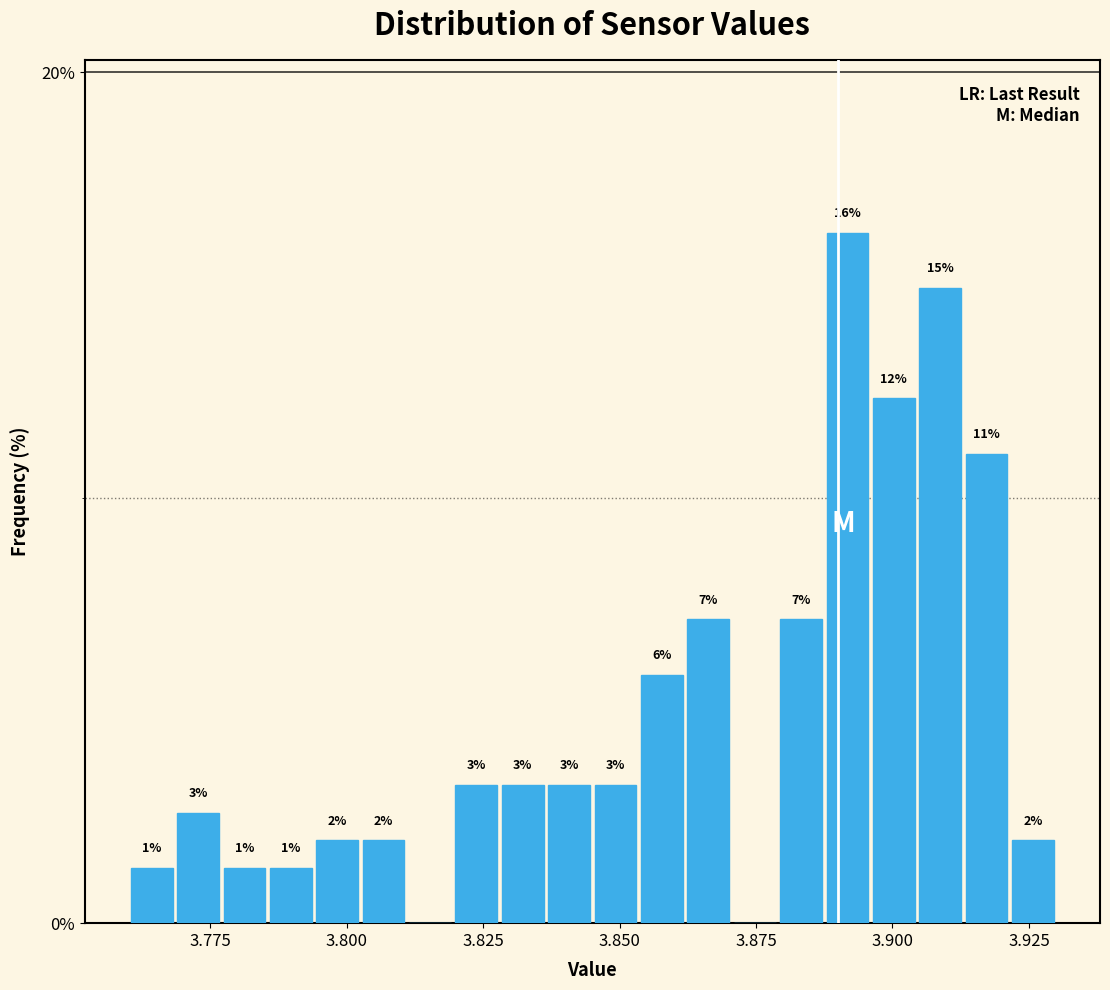

Read against the x-axis, roughly where is the centre of the tallest bar?

3.890